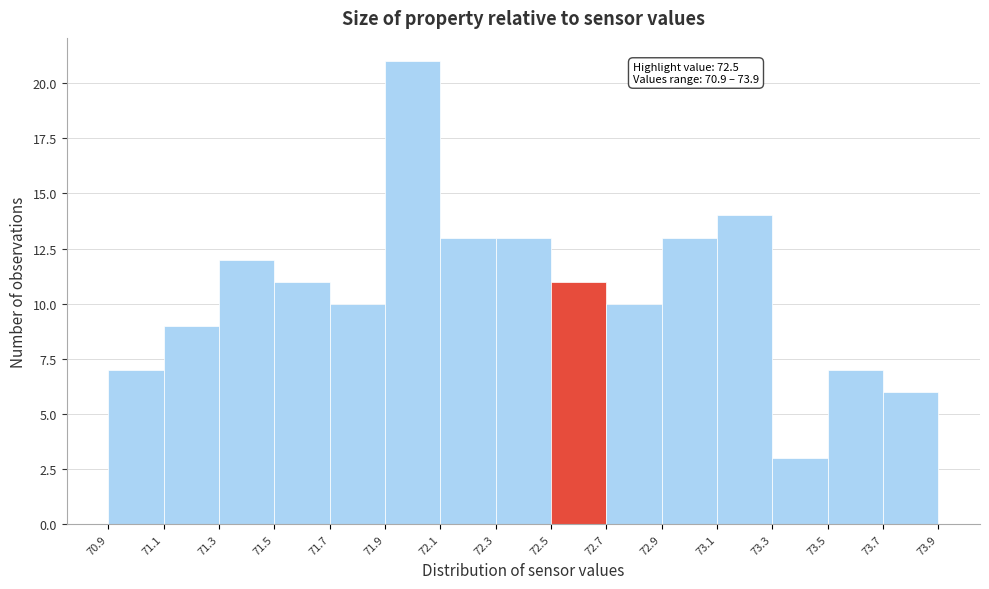

Over which range of the x-axis is the bar tallest?

71.9 to 72.1